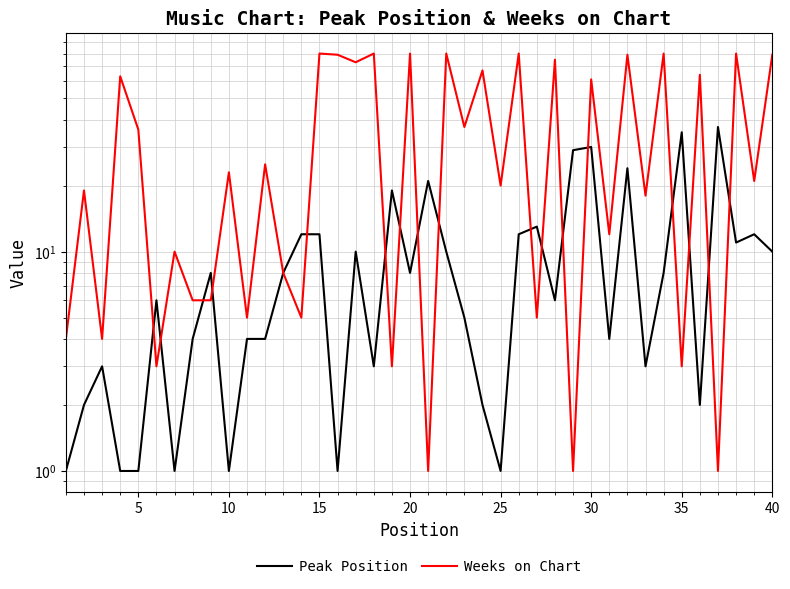

List the labels in order of Weeks on Chart value, largest first.

14, 17, 19, 21, 25, 33, 37, 15, 31, 39, 27, 16, 23, 35, 15, 29, 22, 20, 11, 45, 38, 24, 5, 32, 30, 30, 12, 35, 40, 10, 13, 26, 0, 10, 25, 18, 34, 20, 28, 36